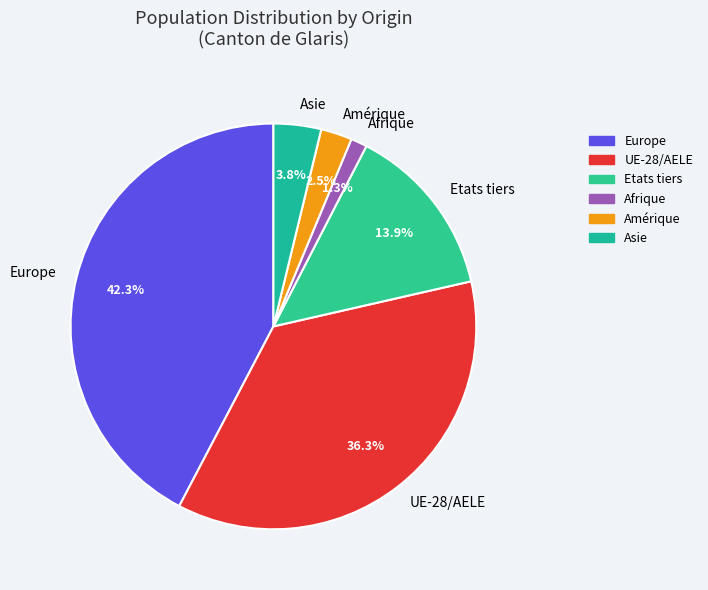

To the nearest percent, what portion does Afrique represent?

1%